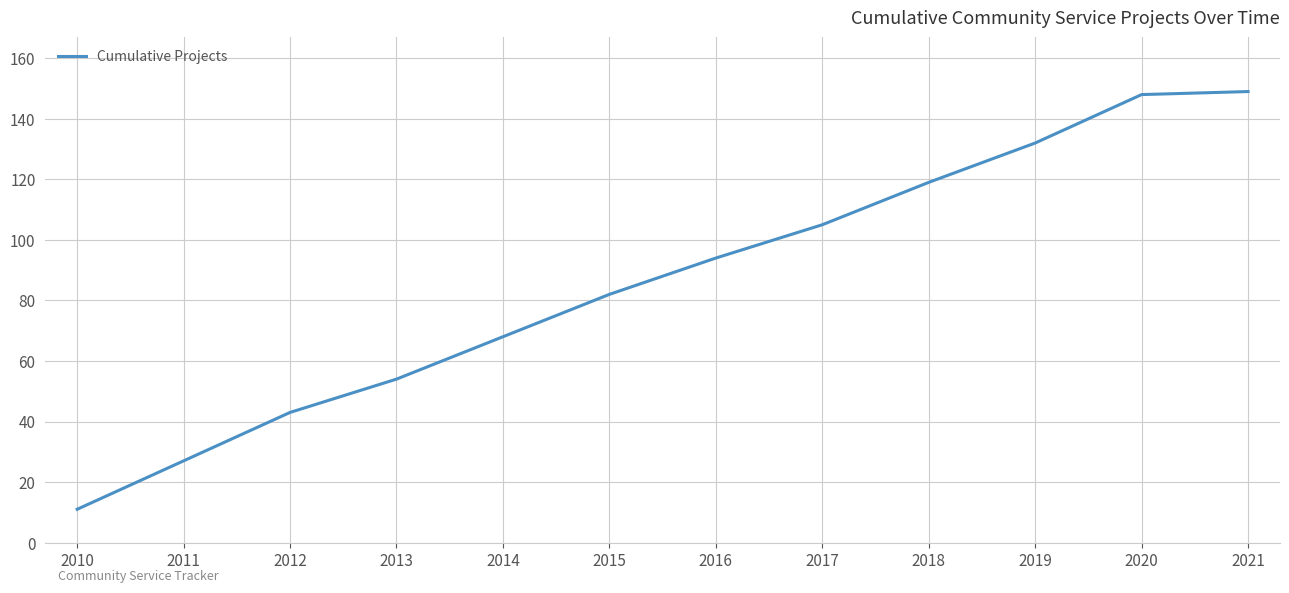

What is the maximum value shown in the chart?

149